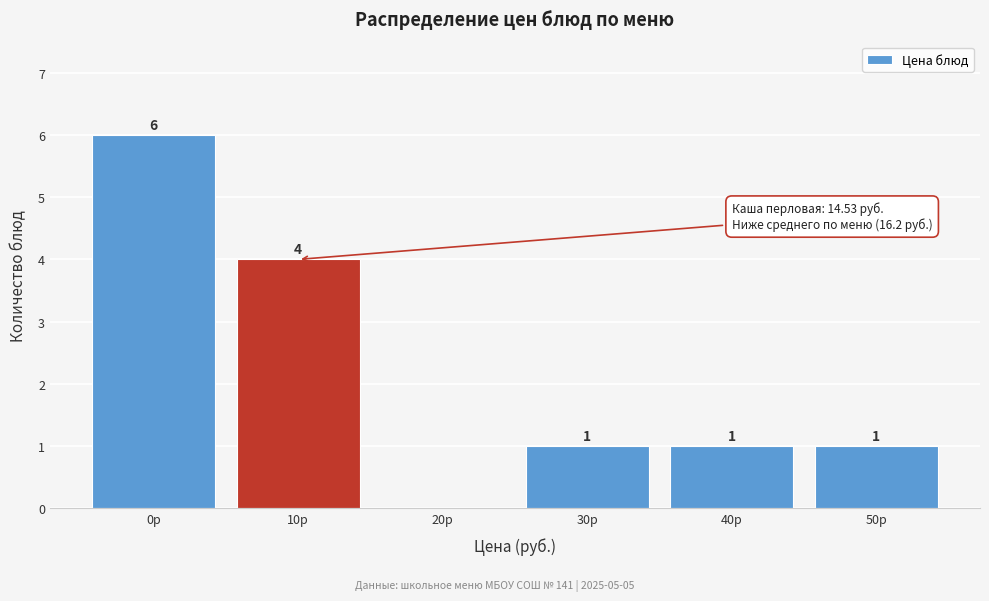

Reading left to right, transcribe all the data shown in this chart.

0р=6	10р=4	20р=0	30р=1	40р=1	50р=1